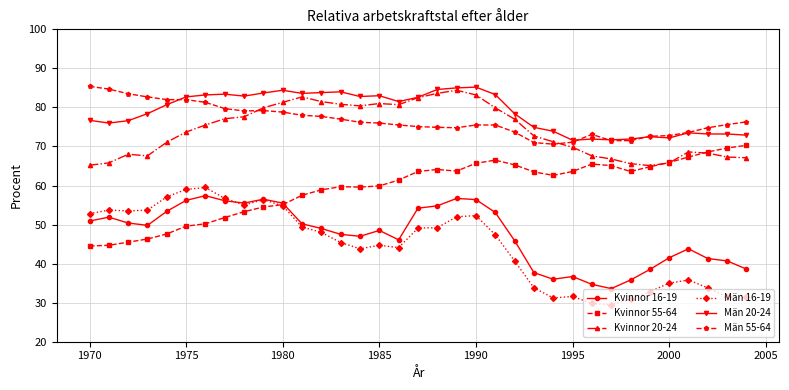

True or false: Män 55-64 and Män 16-19 cross at least once.

False